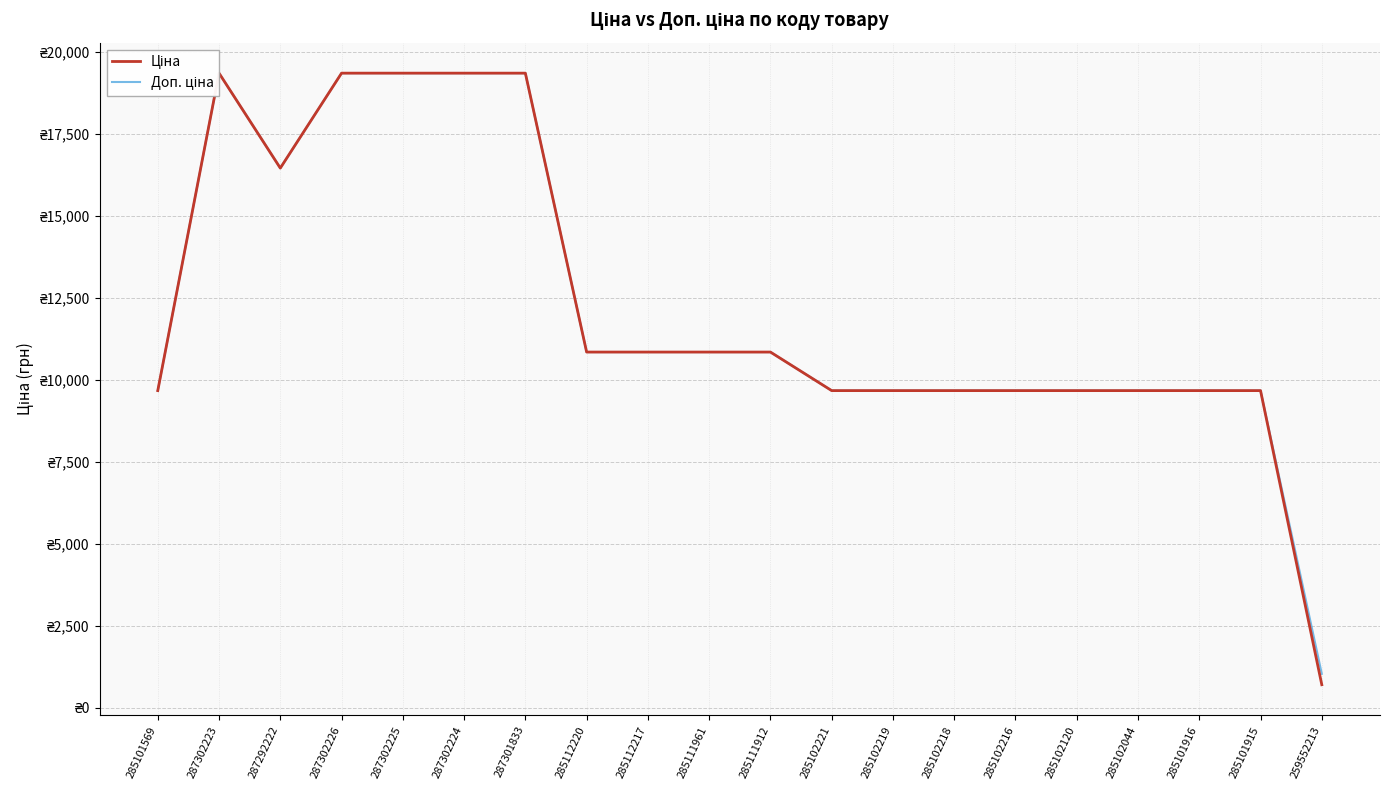

What is the sum of all Доп. ціна values?

244537.1